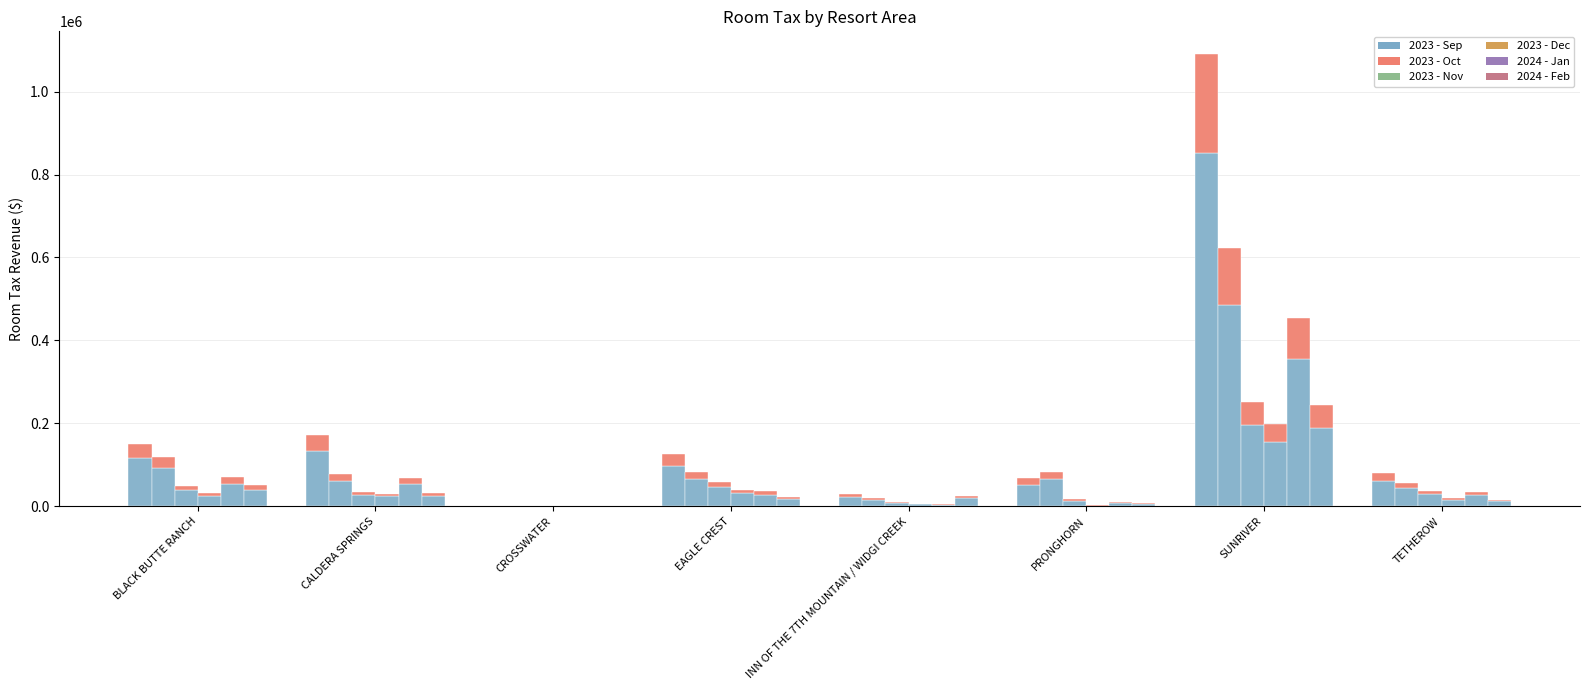

What is the difference between the maximum and second lowest values in the 2023 - Sep series?

827586.9